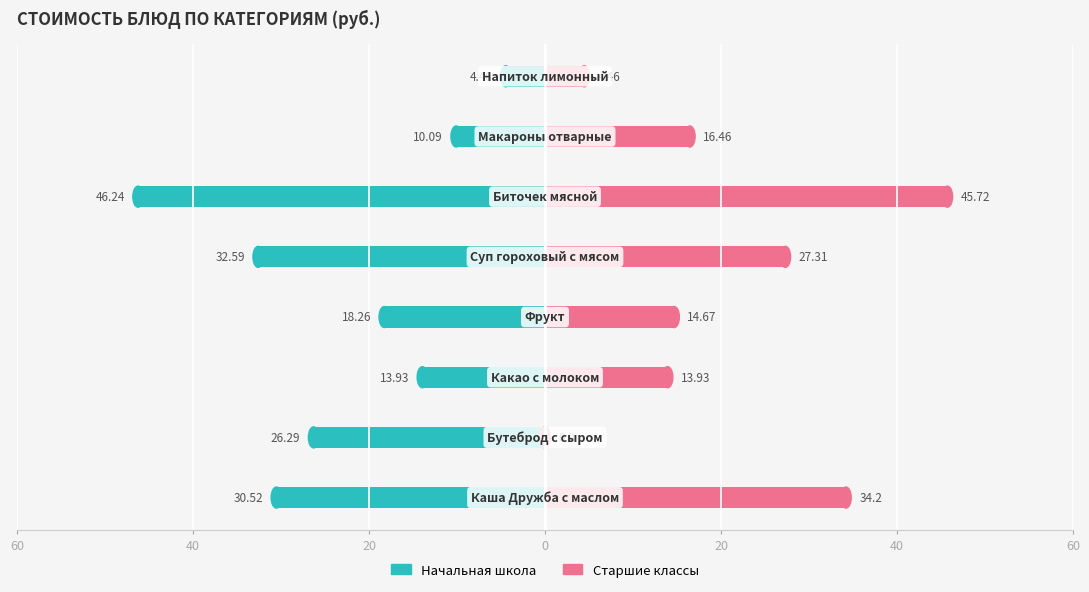

How many values in the Начальная школа series exceed -18?

3